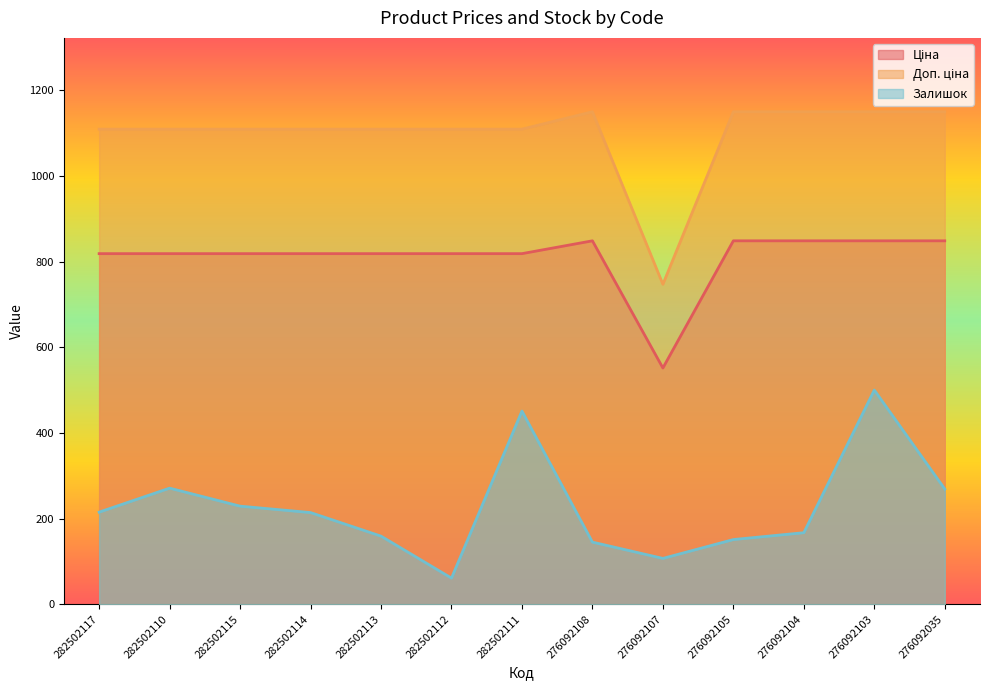

What is the smallest value displayed?

61.0